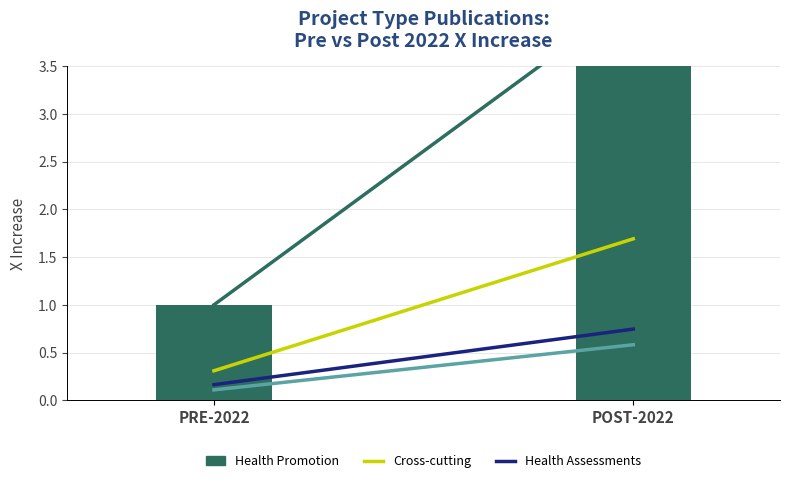

List the labels in order of Migration health assessments and travel health value, smallest first.

PRE-2022, POST-2022